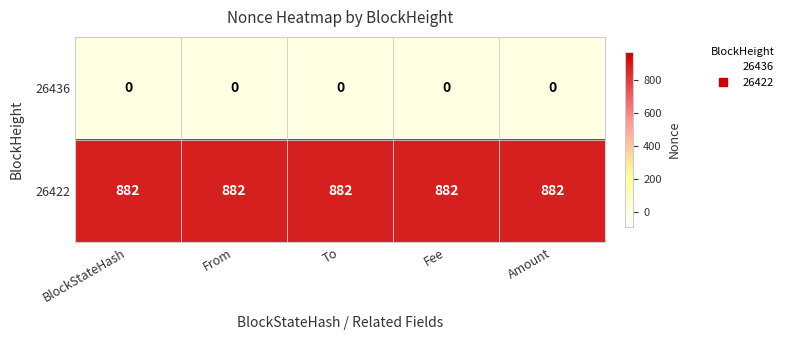

What is the greatest value displayed?

882